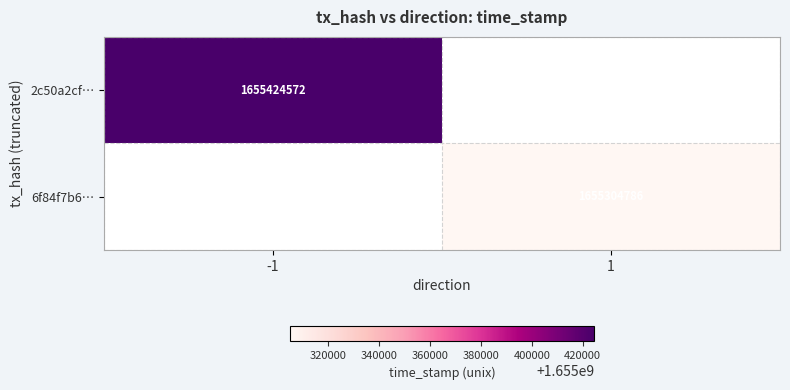

The value of 6f84f7b6… at 1 is 1655304786. True or false?

True